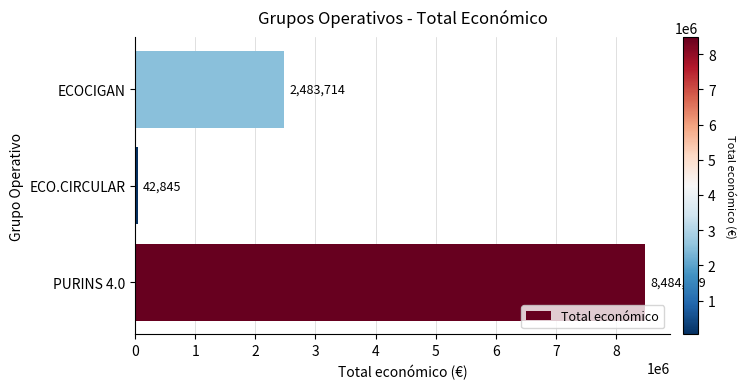

Reading top to bottom, what are all the values shown in this chart?

2483714	42845	8484999